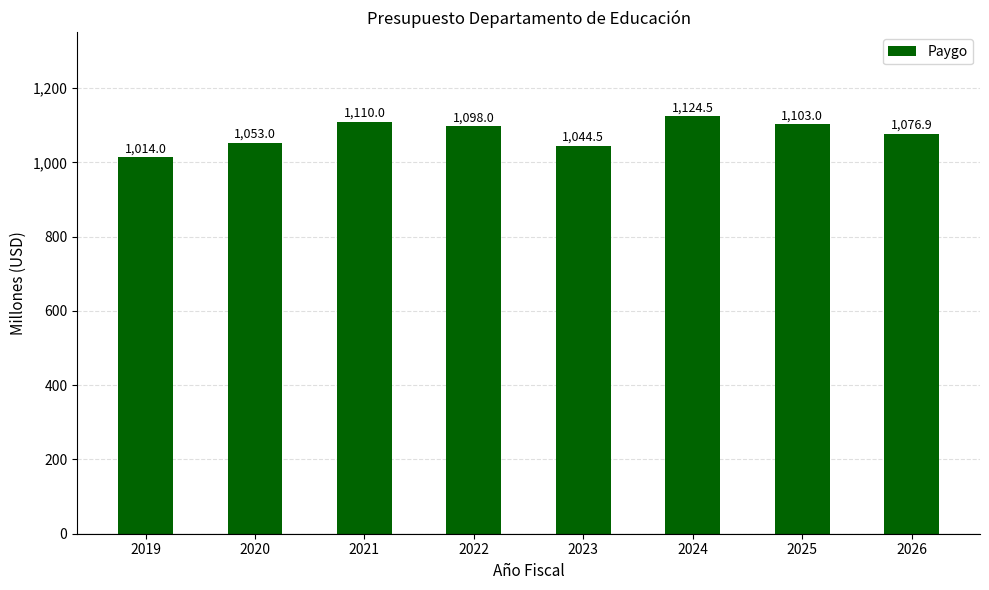

What is the change in value from 2020 to 2026?

+23.9